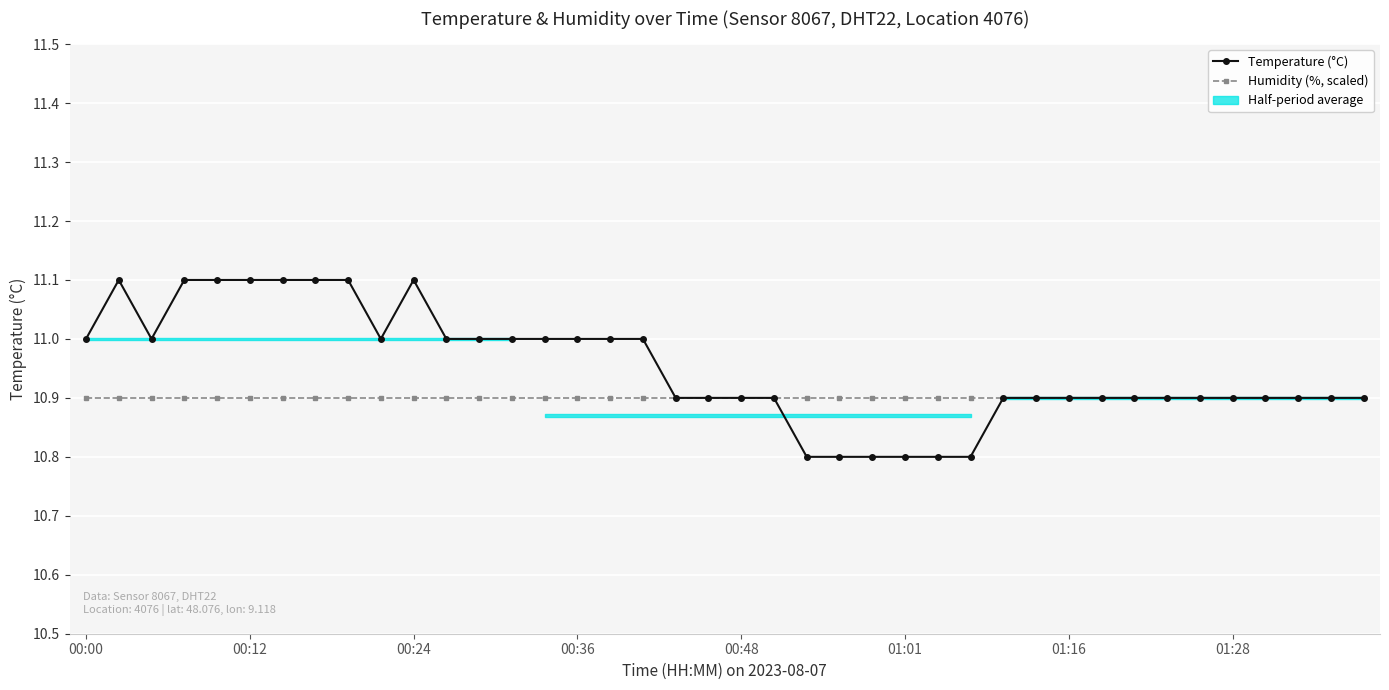

What is the value of the Temperature (°C) point at the 24th from the left?

10.8